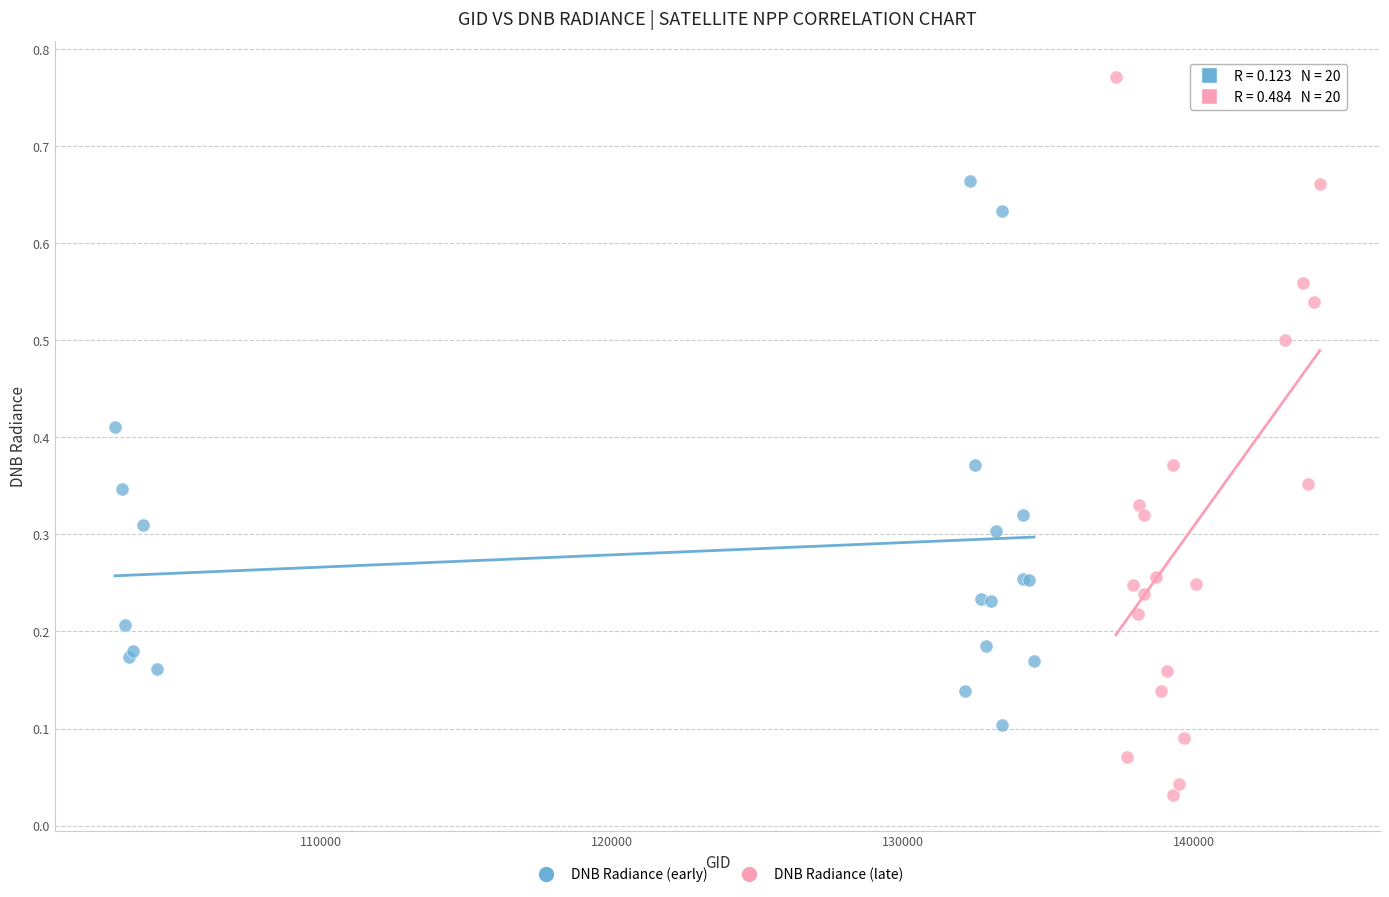

Which series reaches the minimum Y coordinate?

DNB Radiance (late)